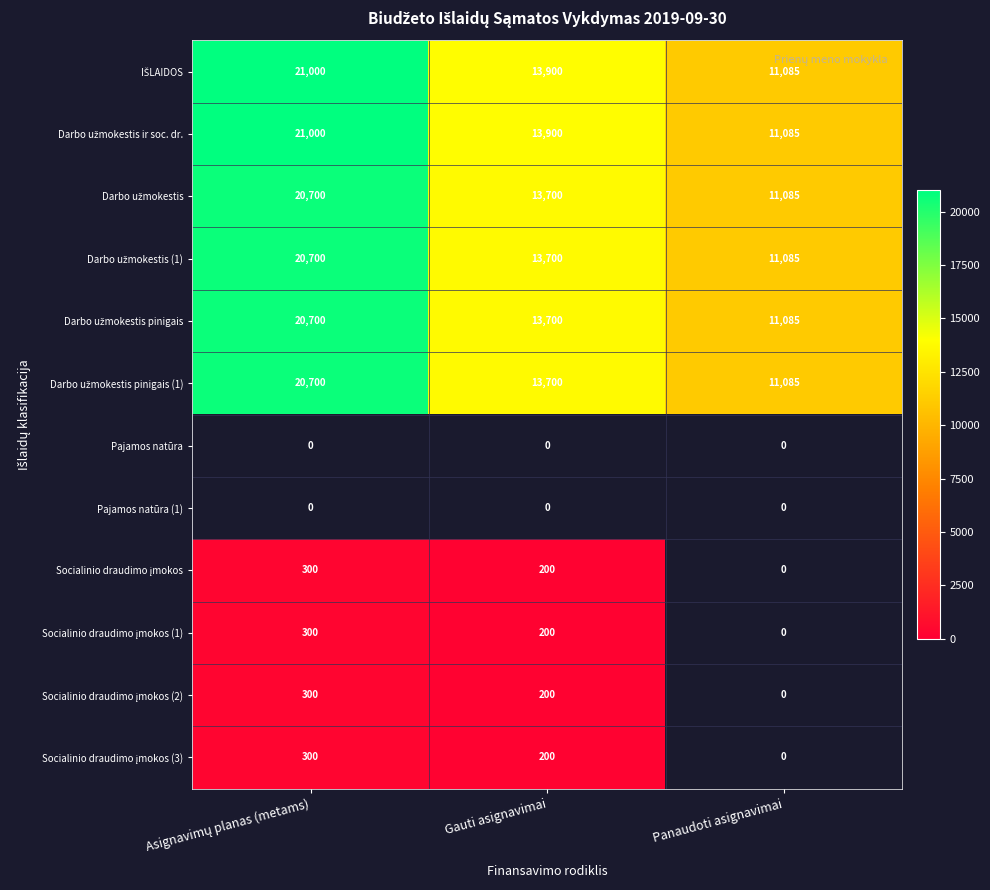

Which category has the highest value across all series?

Asignavimų planas (metams)